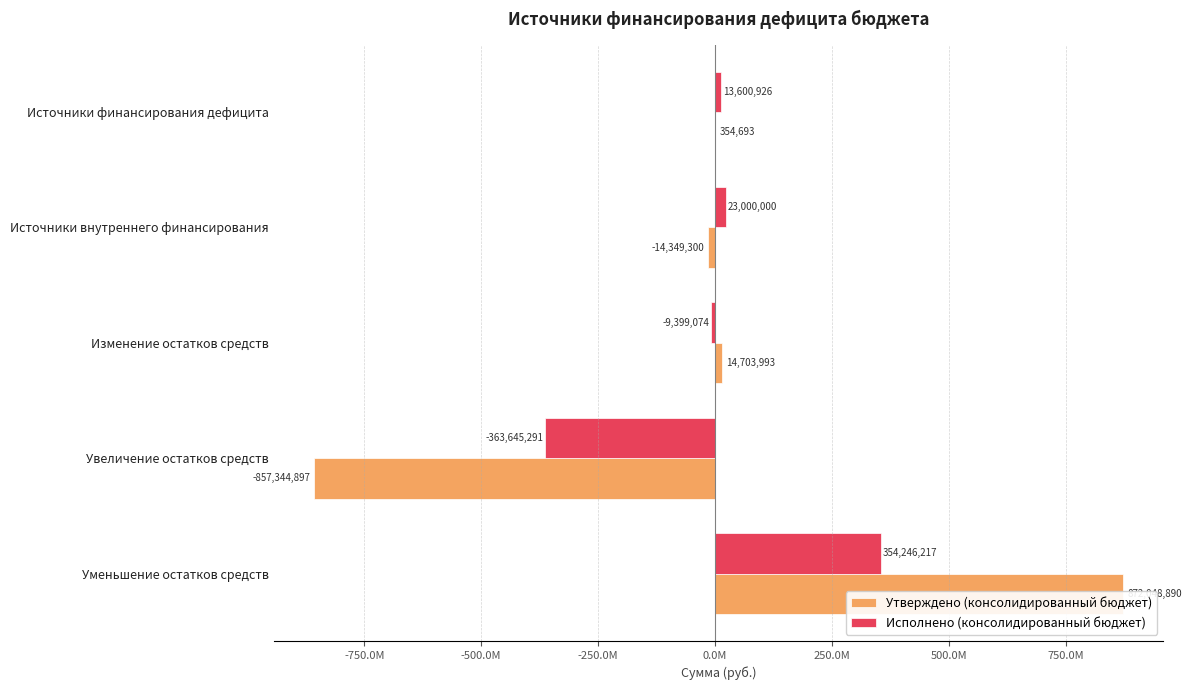

Reading left to right, list all the values displayed in this chart.

Утверждено (консолидированный бюджет): 354693.2	-14349300.0	14703993.2	-857344896.8	872048889.9
Исполнено (консолидированный бюджет): 13600925.6	23000000.0	-9399074.4	-363645291.2	354246216.8